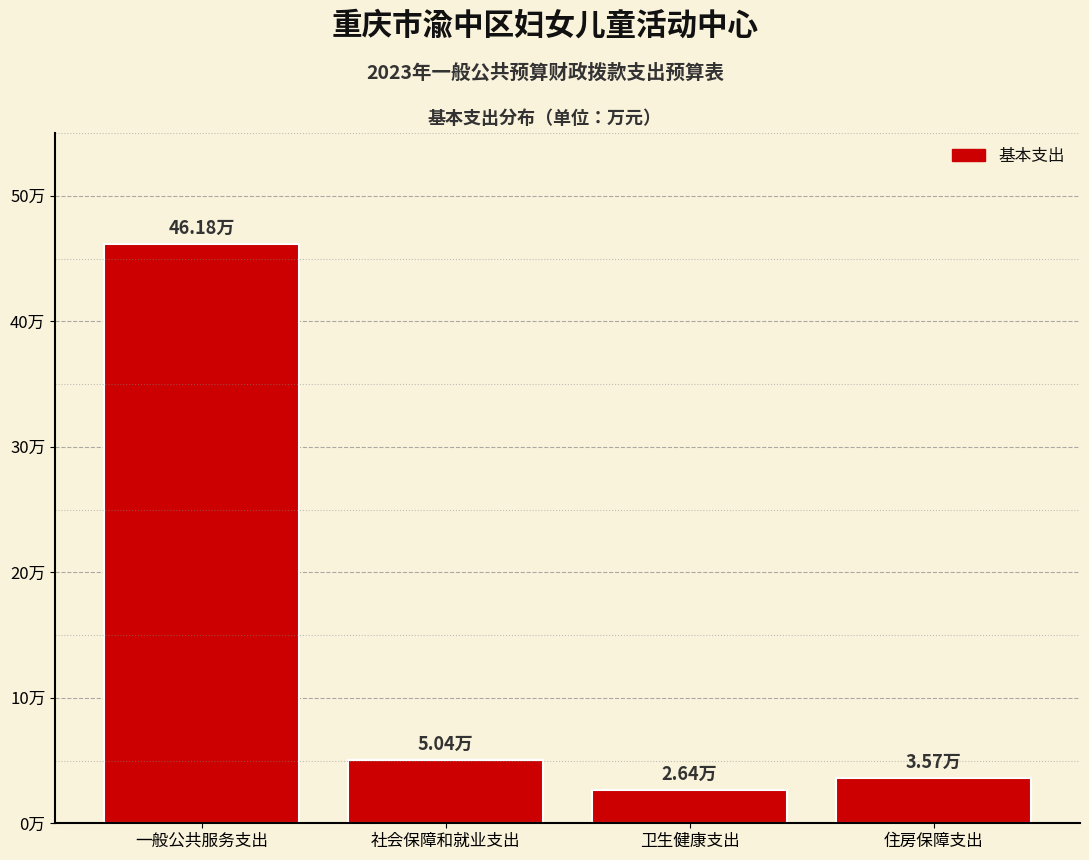

Does the chart contain any negative values?

No